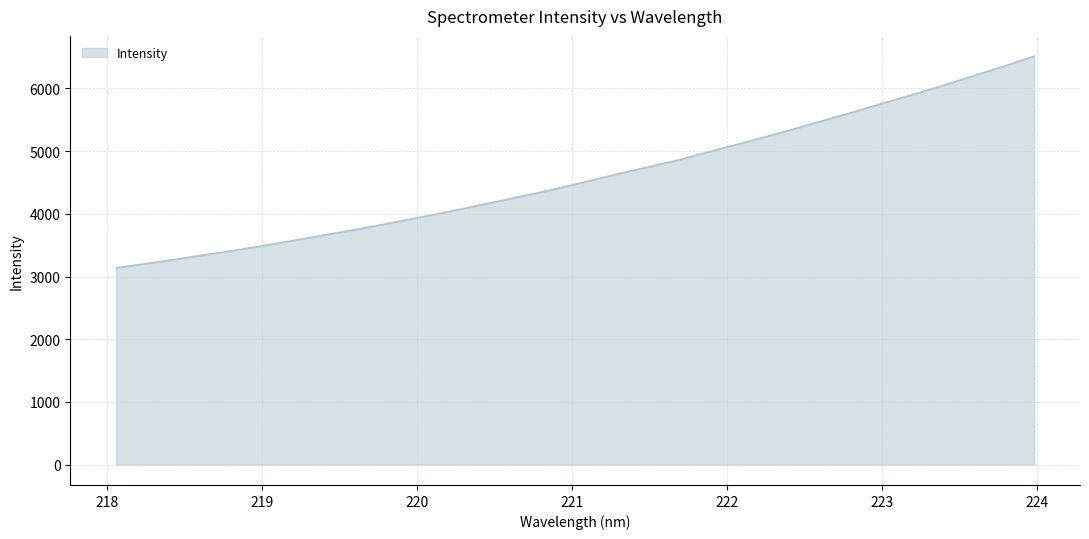

What is the smallest value displayed?

3138.3